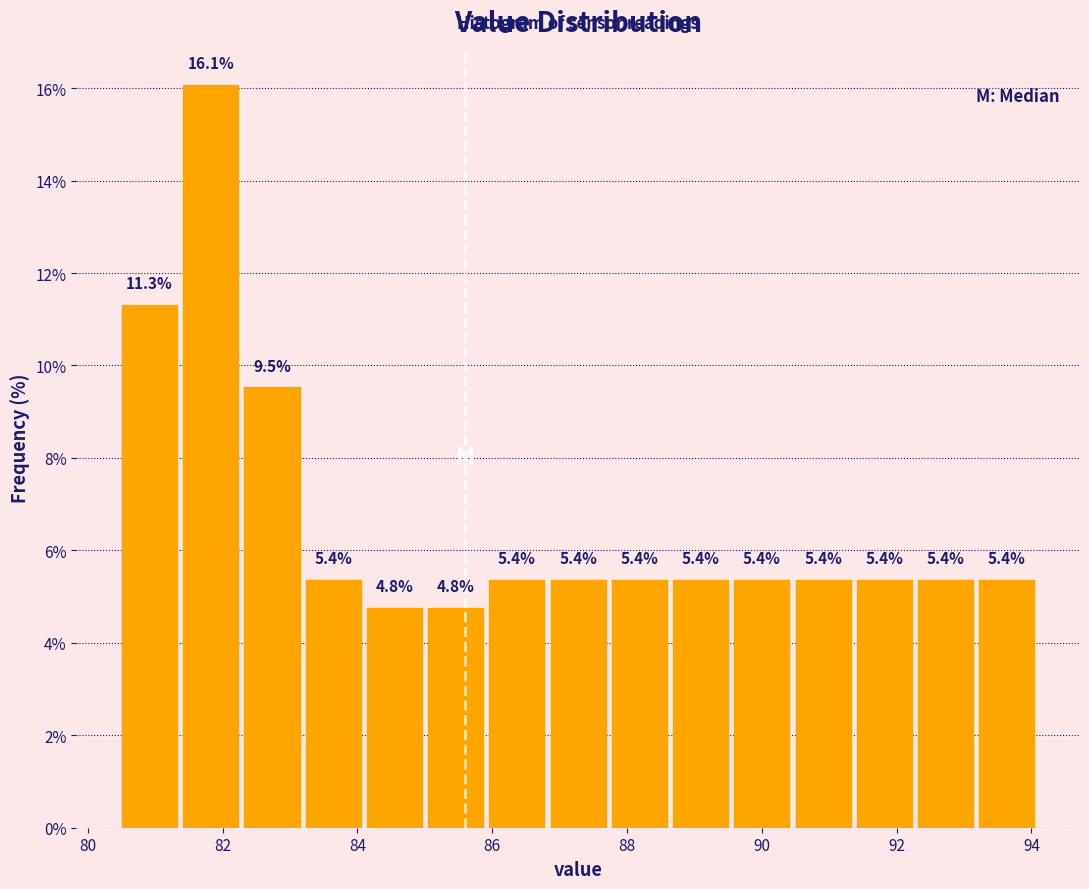

How tall is the bar that spans 91.4 to 92.2 on the x-axis? The bar edges are not printed on the chart, so give them approximately, as read against the axis.

5.4